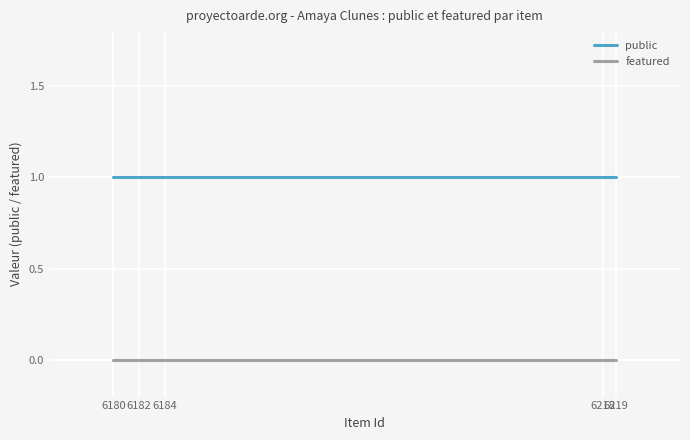

Reading right to left, list all the values displayed in this chart.

public: 1	1	1	1	1
featured: 0	0	0	0	0